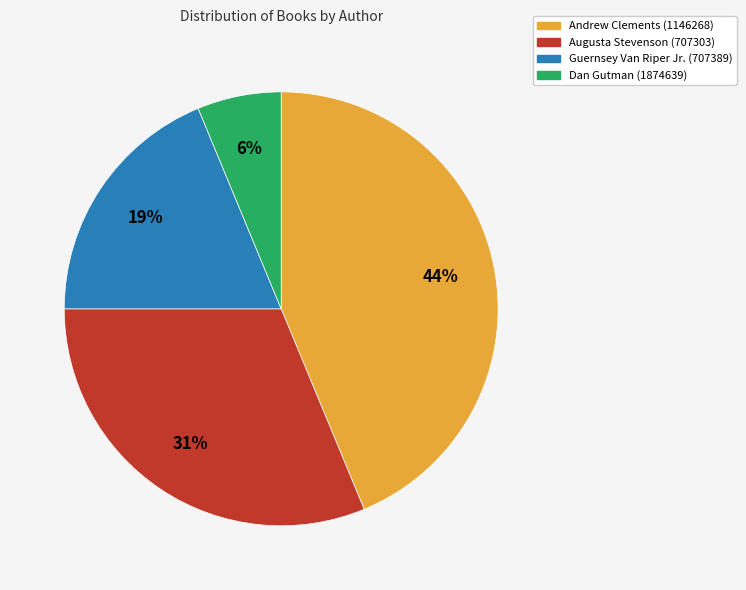

To the nearest percent, what is the average slice percentage?

25%